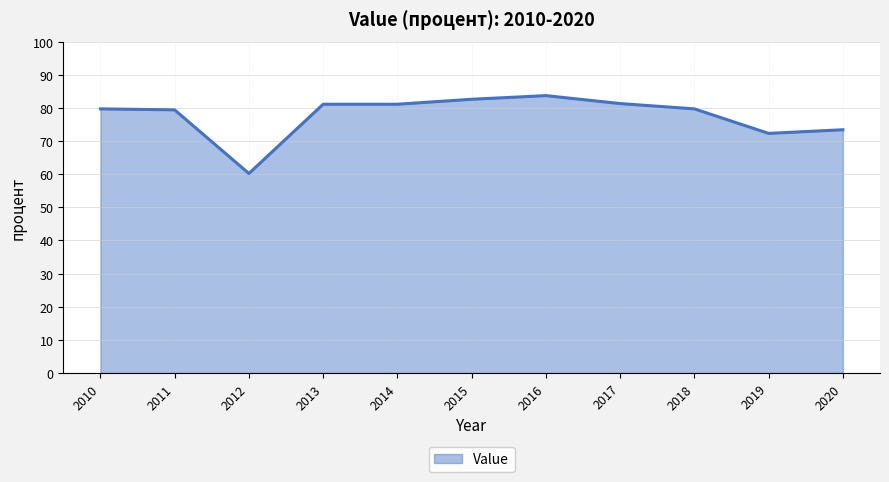

Which category has the lowest value across all series?

2012